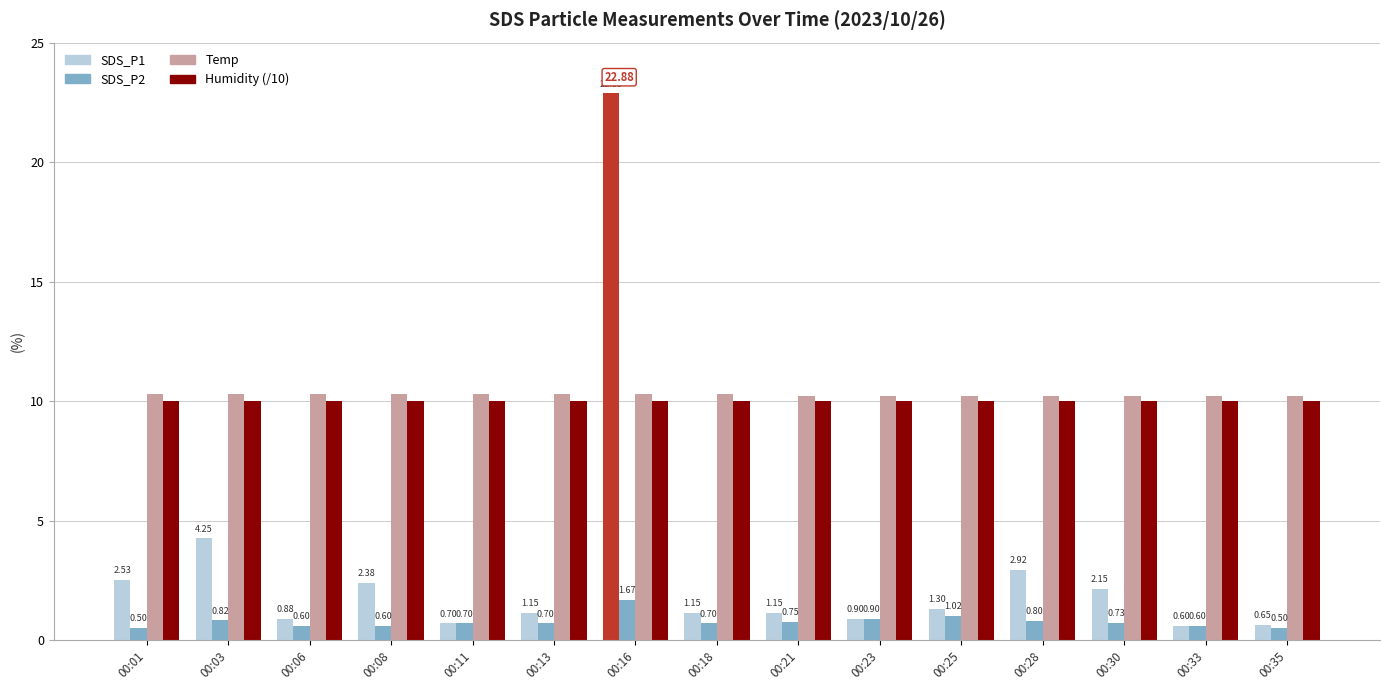

What are all the series names shown in the legend?

SDS_P1, SDS_P2, Temp, Humidity (/10)